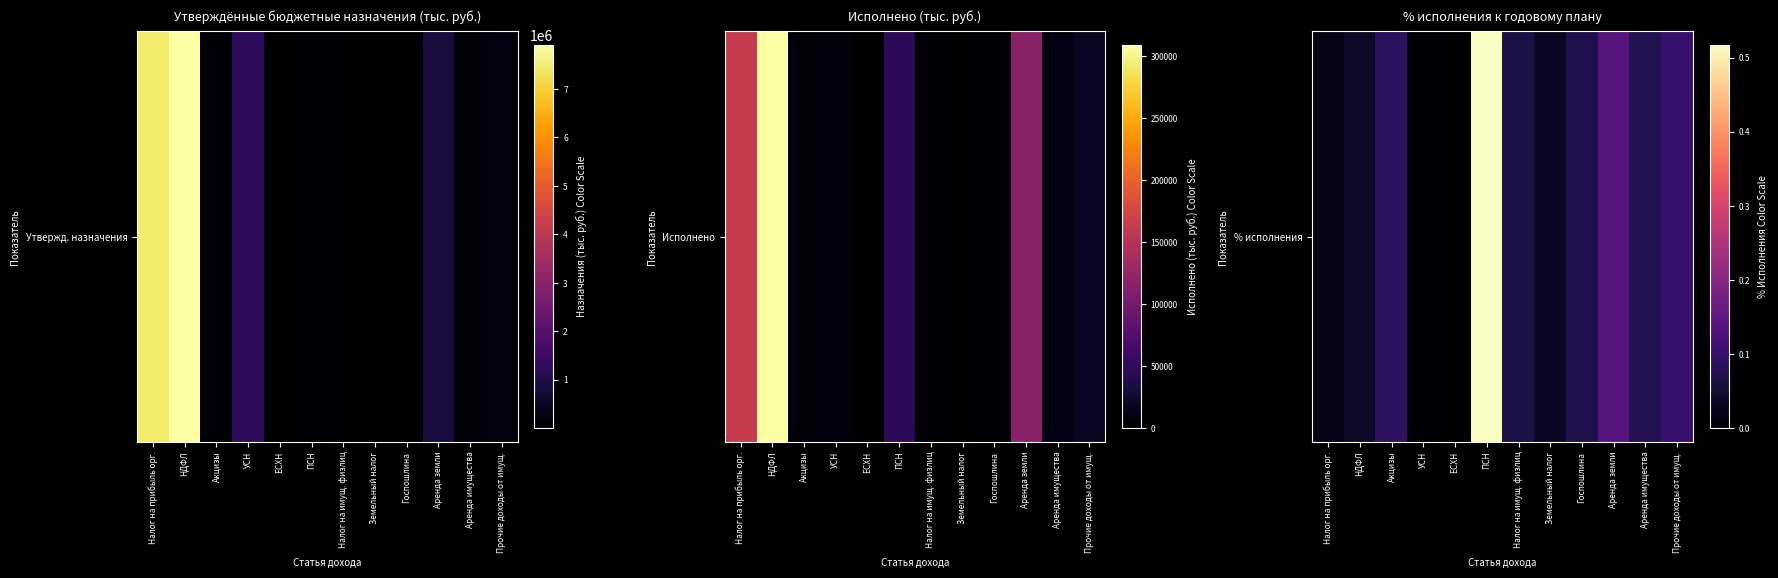

The chart shows a value of 0.1 at Аренда имущества. True or false?

True